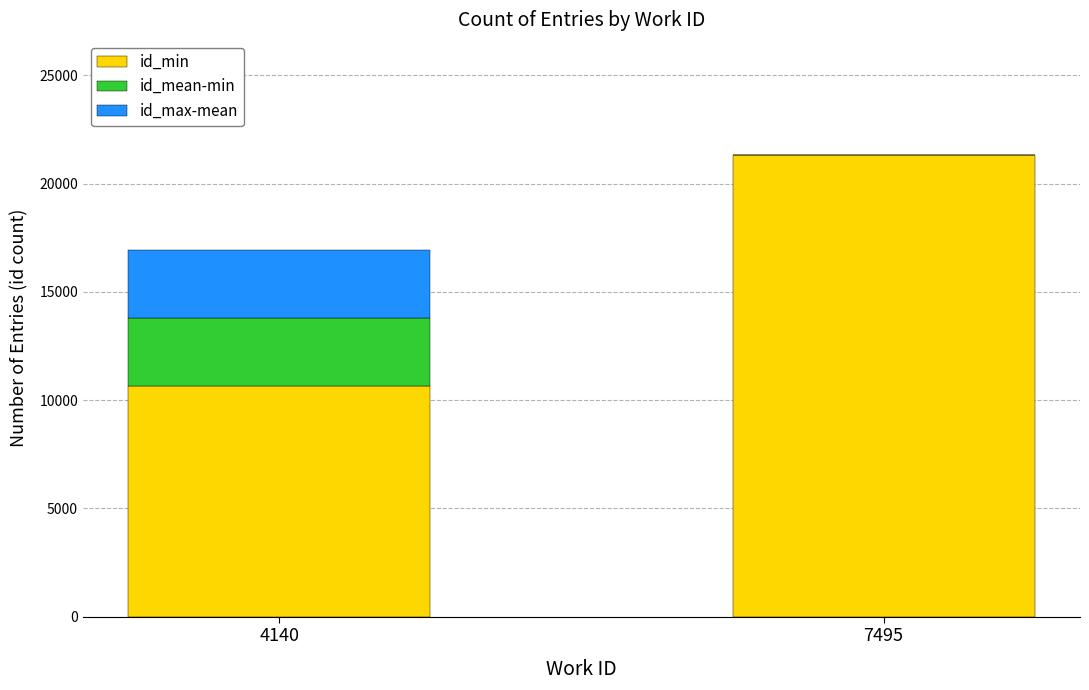

The value of id_min at 4140 is 6675. True or false?

False